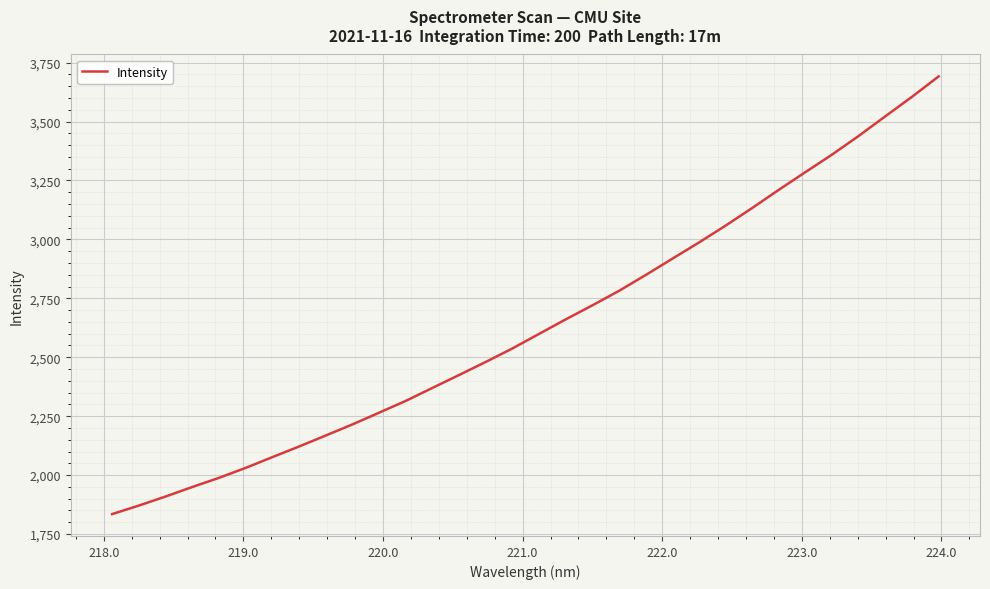

What is the difference between the maximum and minimum values?

1857.3